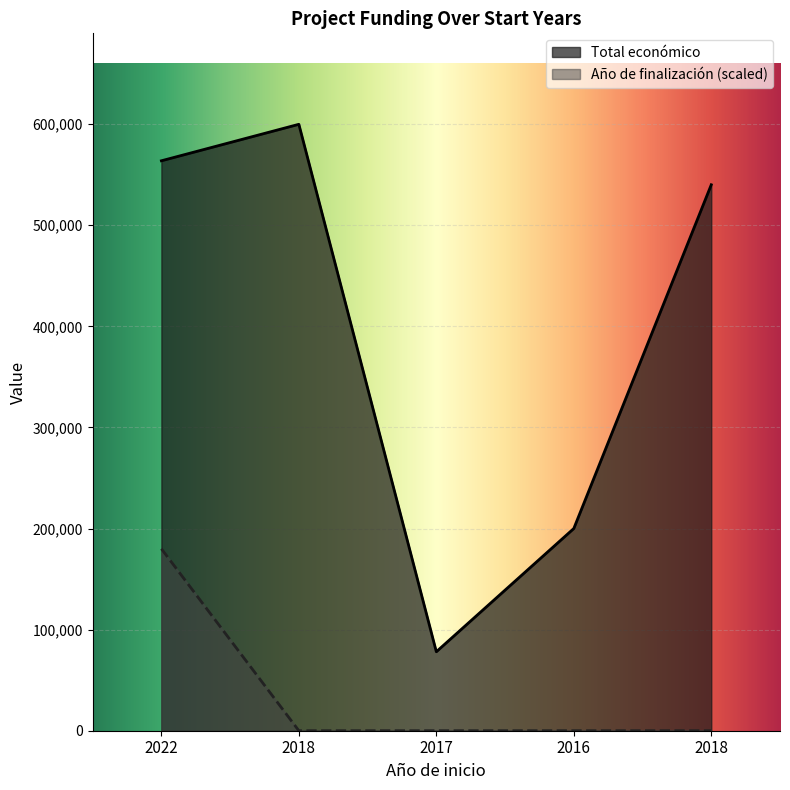

Is the value of Año de finalización at 2017 greater than the value of Total económico at 2016?

No